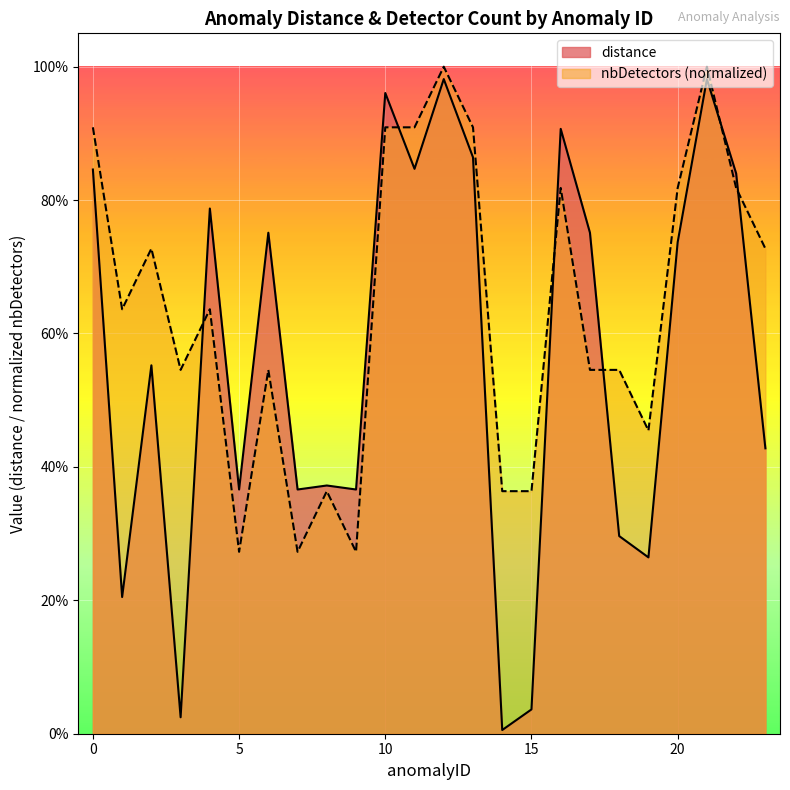

At which category is the sum across all series the highest?

12